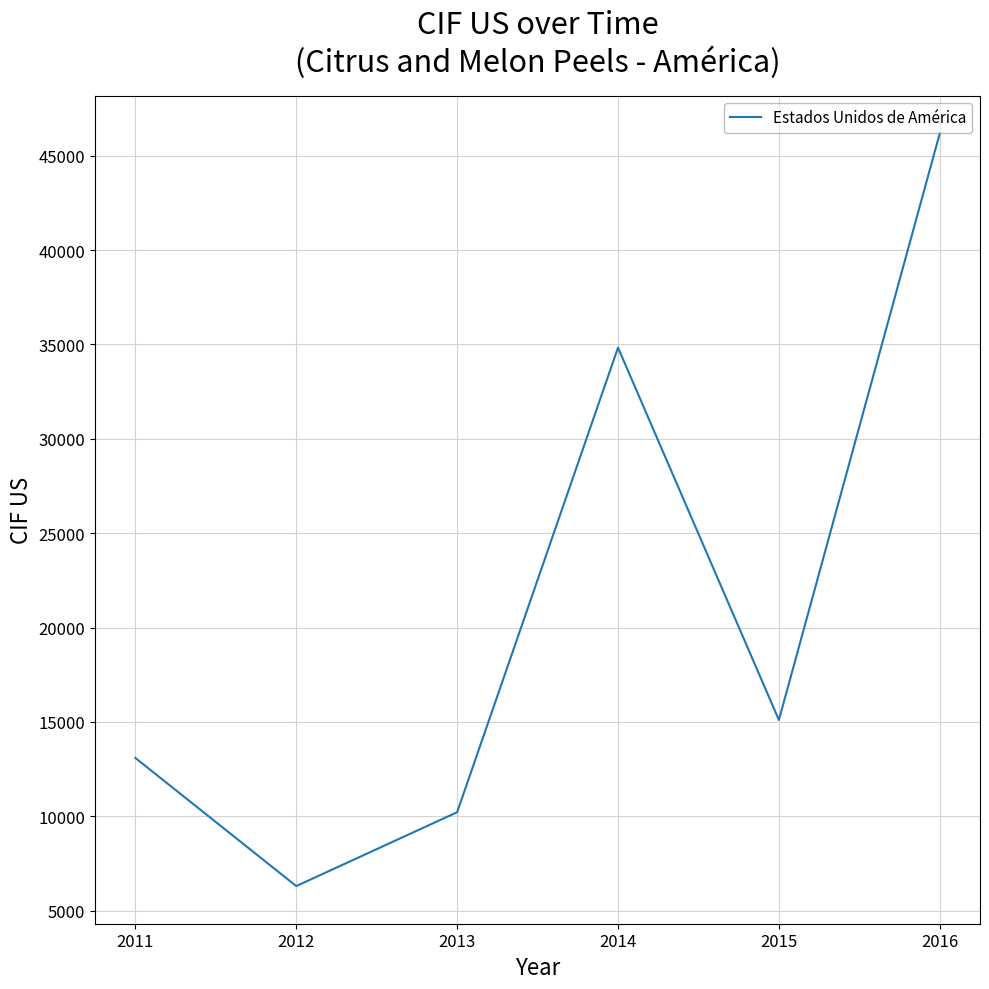

What is the change in value from 2014 to 2015?

-19728.0